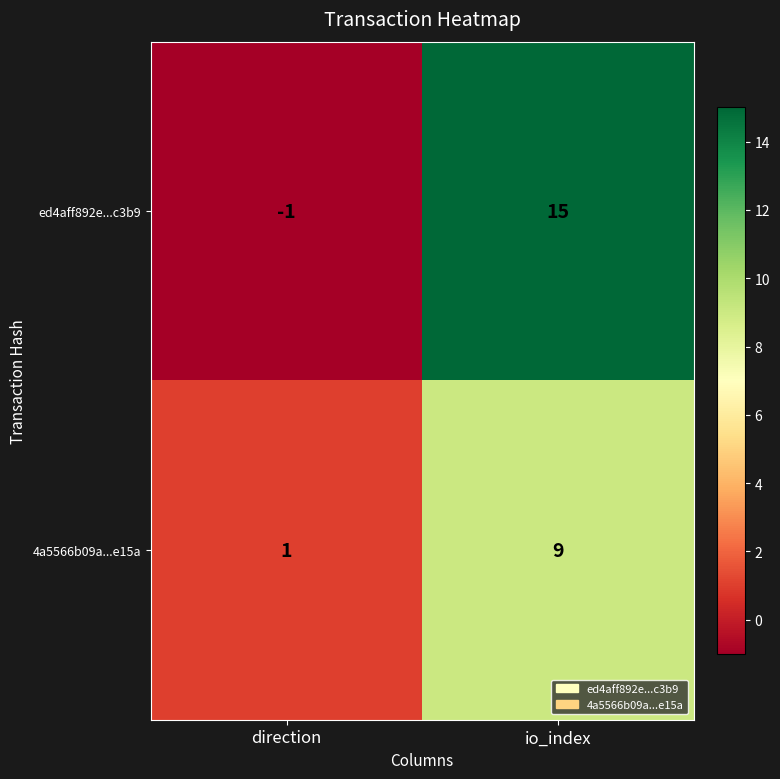

Which category has the highest value across all series?

io_index